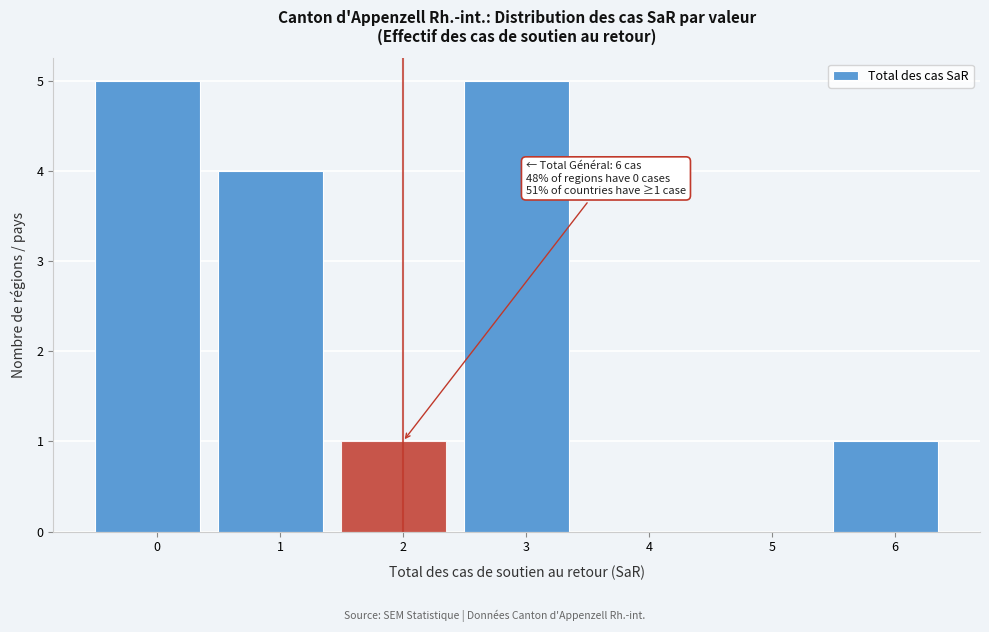

Reading right to left, extract all data points from this chart.

6=1	5=0	4=0	3=5	2=1	1=4	0=5